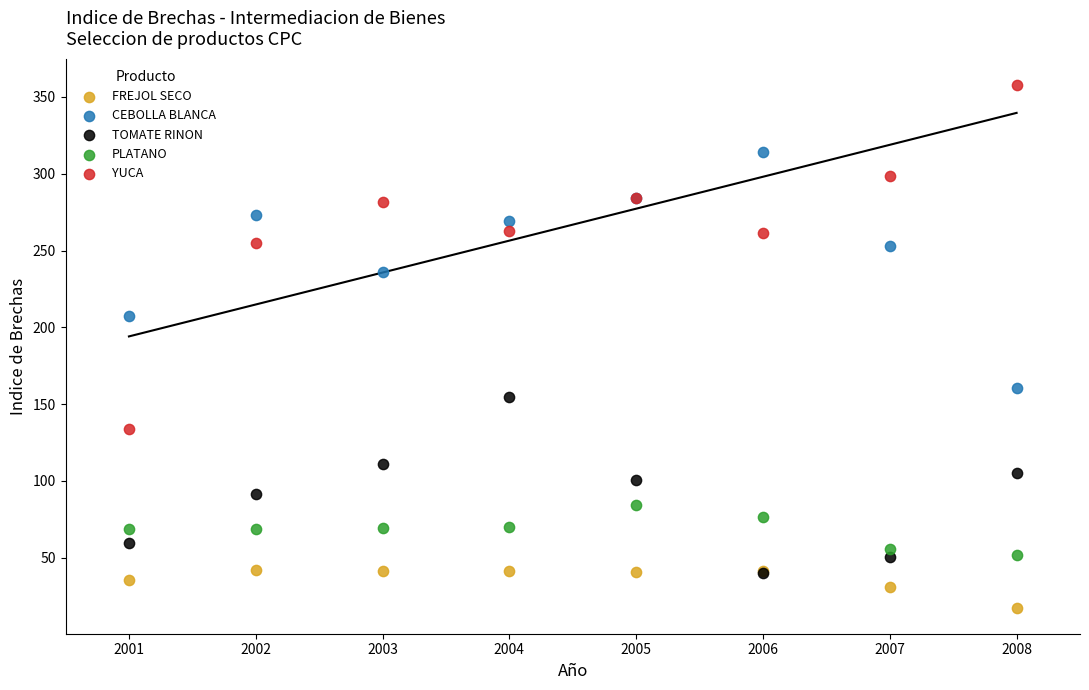

Across all series, what Y value is closest to 187?

207.4